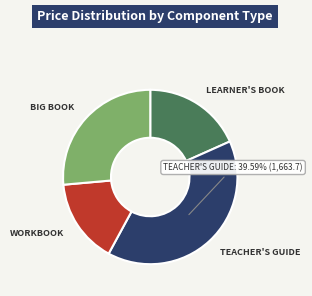

Rank the categories by value from lowest to highest.

WORKBOOK, LEARNER'S BOOK, BIG BOOK, TEACHER'S GUIDE